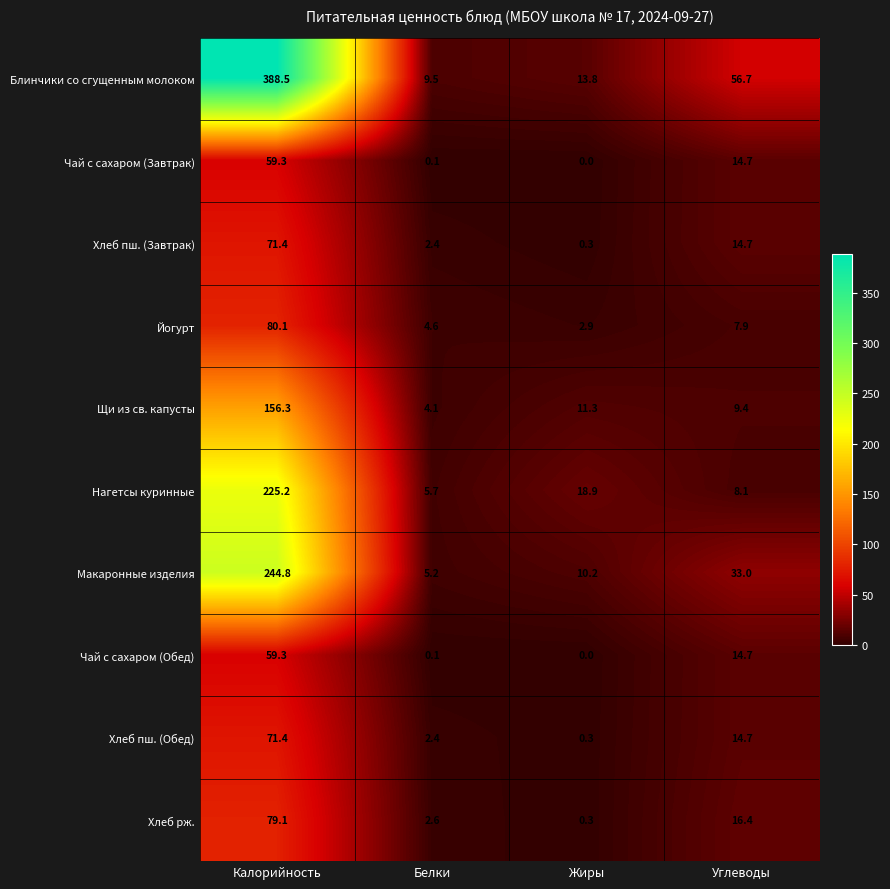

Is it true that Хлеб рж. equals 16.4 at Углеводы?

True